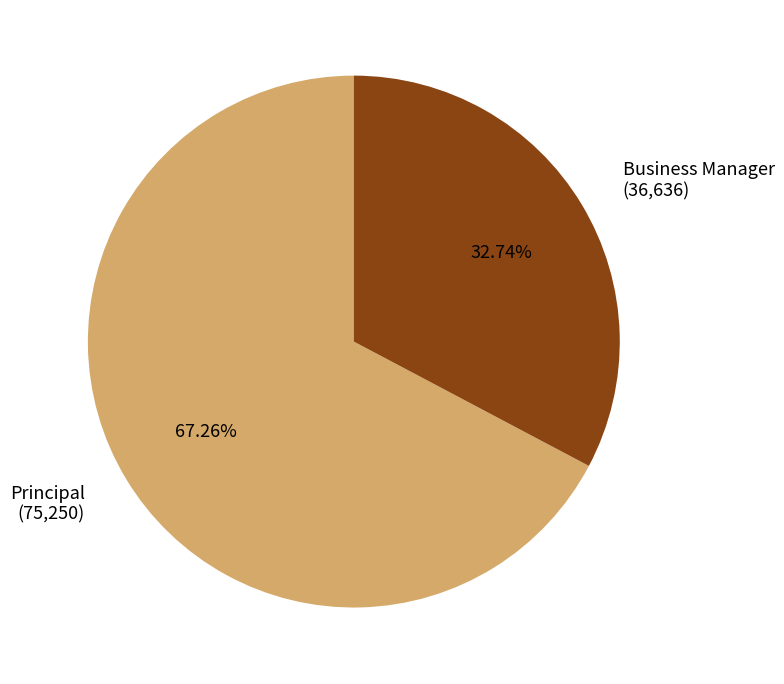

What is the ratio of the value at Principal (75,250) to the value at Business Manager (36,636)?

2.1